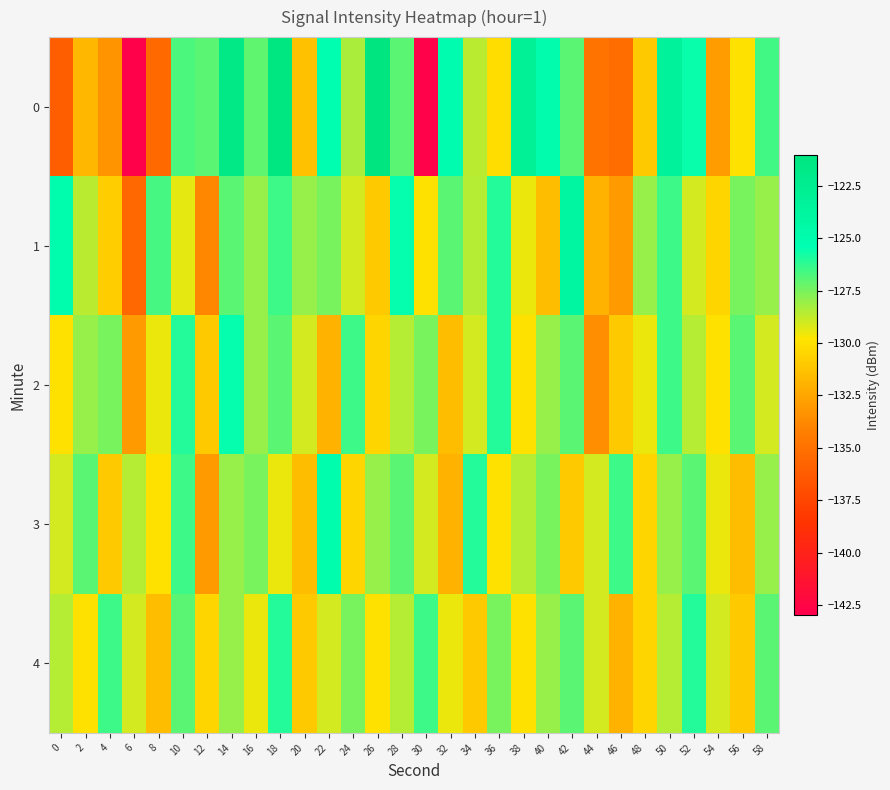

Count the number of categories in the chart.

30